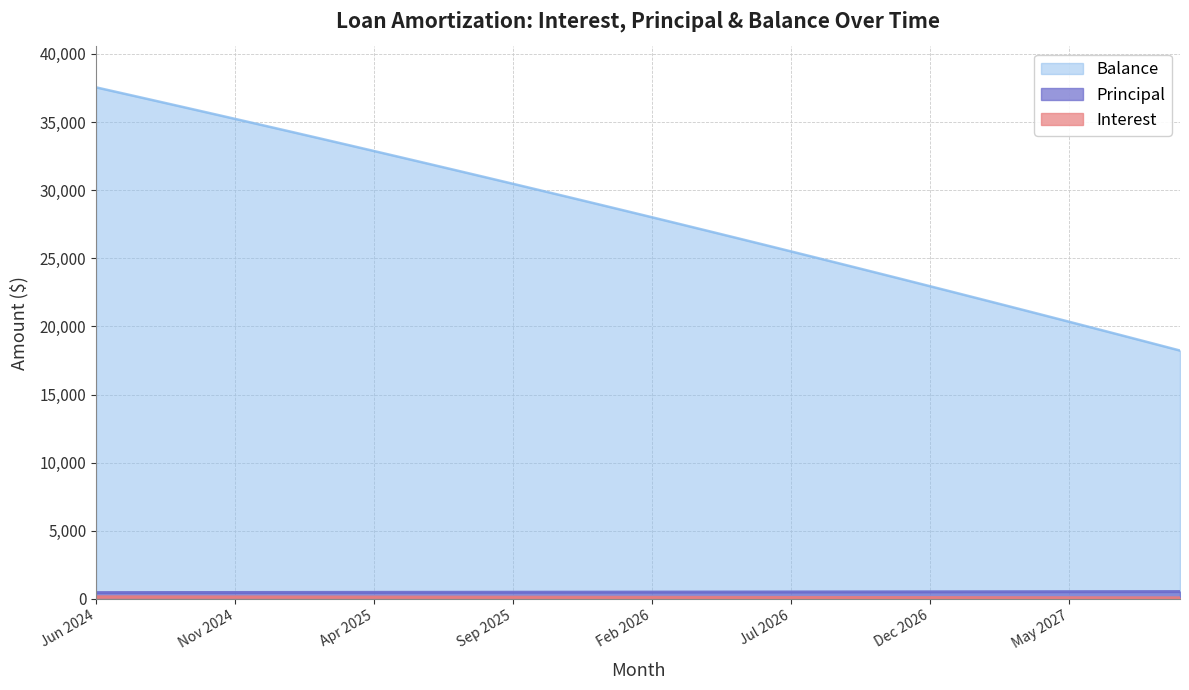

At May 2025, list the series in order from largest to smallest.

Balance, Principal, Interest